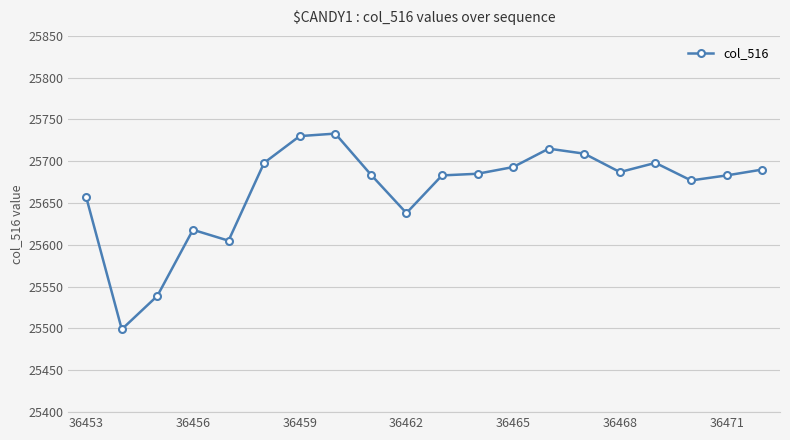

True or false: there are more than 1 points higher than both neighbors.

True